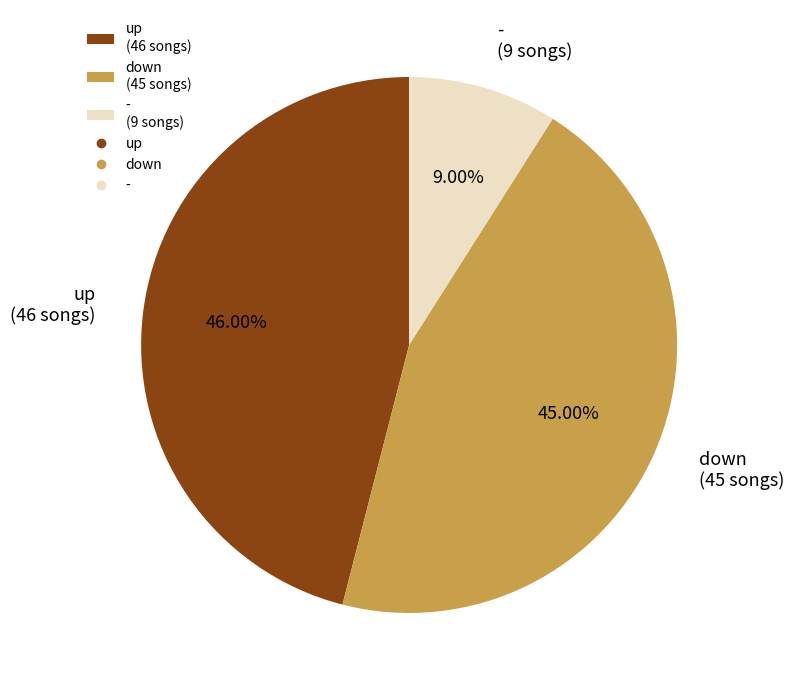

Is the sum of down and up greater than half?

Yes